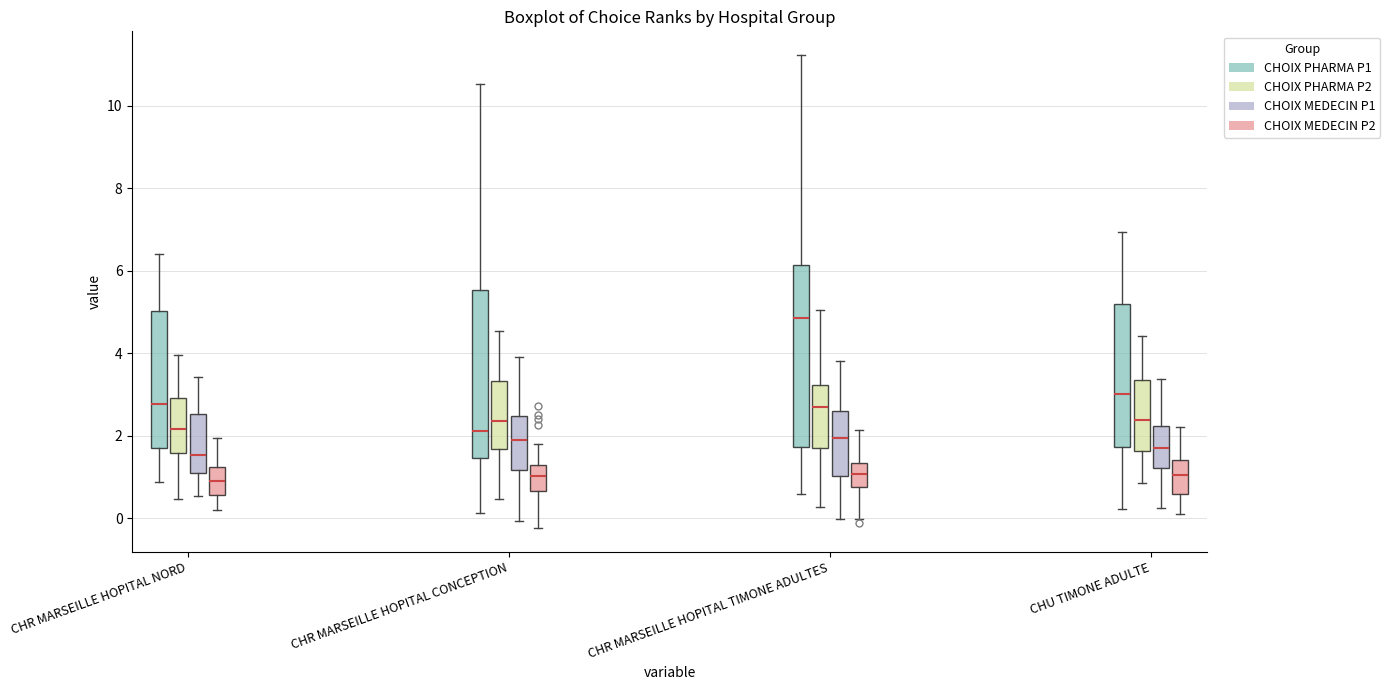

Reading left to right, transcribe this box plot: for each box, give where its median line is, the range the box spans, and where its two whiskers end, as read against the y-axis. The values are not printed on the chart, so give them approximately, as read against the axis.

CHR MARSEILLE HOPITAL NORD (CHOIX PHARMA P1): median 2.8, box 1.8 to 5.0, whiskers 0.8 to 6.4
CHR MARSEILLE HOPITAL NORD (CHOIX PHARMA P2): median 2.2, box 1.6 to 3.0, whiskers 0.4 to 4.0
CHR MARSEILLE HOPITAL NORD (CHOIX MEDECIN P1): median 1.6, box 1.2 to 2.6, whiskers 0.6 to 3.4
CHR MARSEILLE HOPITAL NORD (CHOIX MEDECIN P2): median 0.8, box 0.6 to 1.2, whiskers 0.2 to 2.0
CHR MARSEILLE HOPITAL CONCEPTION (CHOIX PHARMA P1): median 2.2, box 1.4 to 5.6, whiskers 0.2 to 10.6
CHR MARSEILLE HOPITAL CONCEPTION (CHOIX PHARMA P2): median 2.4, box 1.6 to 3.4, whiskers 0.4 to 4.6
CHR MARSEILLE HOPITAL CONCEPTION (CHOIX MEDECIN P1): median 1.8, box 1.2 to 2.4, whiskers 0.0 to 4.0
CHR MARSEILLE HOPITAL CONCEPTION (CHOIX MEDECIN P2): median 1.0, box 0.6 to 1.2, whiskers -0.2 to 1.8
CHR MARSEILLE HOPITAL TIMONE ADULTES (CHOIX PHARMA P1): median 4.8, box 1.8 to 6.2, whiskers 0.6 to 11.2
CHR MARSEILLE HOPITAL TIMONE ADULTES (CHOIX PHARMA P2): median 2.6, box 1.8 to 3.2, whiskers 0.2 to 5.0
CHR MARSEILLE HOPITAL TIMONE ADULTES (CHOIX MEDECIN P1): median 2.0, box 1.0 to 2.6, whiskers 0.0 to 3.8
CHR MARSEILLE HOPITAL TIMONE ADULTES (CHOIX MEDECIN P2): median 1.0, box 0.8 to 1.4, whiskers 0.0 to 2.2
CHU TIMONE ADULTE (CHOIX PHARMA P1): median 3.0, box 1.8 to 5.2, whiskers 0.2 to 7.0
CHU TIMONE ADULTE (CHOIX PHARMA P2): median 2.4, box 1.6 to 3.4, whiskers 0.8 to 4.4
CHU TIMONE ADULTE (CHOIX MEDECIN P1): median 1.8, box 1.2 to 2.2, whiskers 0.2 to 3.4
CHU TIMONE ADULTE (CHOIX MEDECIN P2): median 1.0, box 0.6 to 1.4, whiskers 0.2 to 2.2